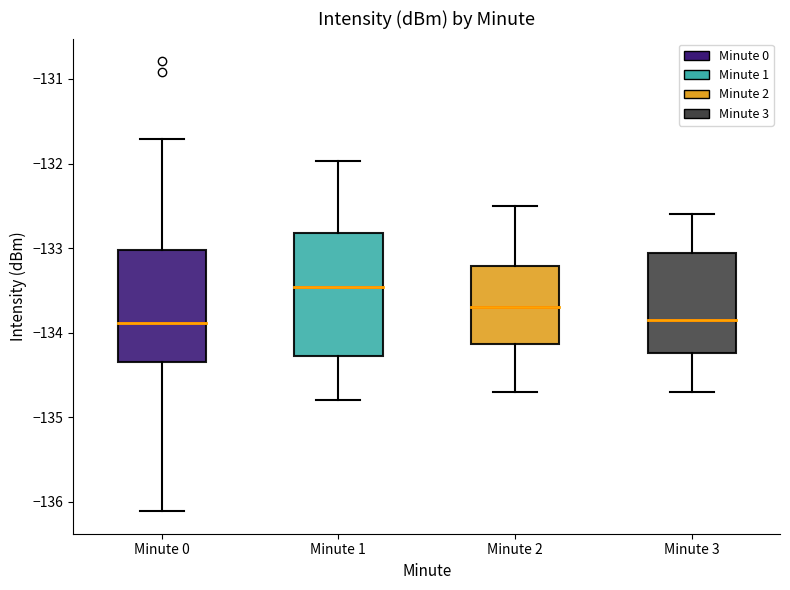

Reading left to right, read every box against the y-axis: the position of its median line, the range the box covers, and the ends of its whiskers. The values are not printed on the chart, so give them approximately, as read against the axis.

Minute 0: median -133.9, box -134.3 to -133.0, whiskers -136.1 to -131.7
Minute 1: median -133.5, box -134.3 to -132.8, whiskers -134.8 to -132.0
Minute 2: median -133.7, box -134.1 to -133.2, whiskers -134.7 to -132.5
Minute 3: median -133.8, box -134.2 to -133.1, whiskers -134.7 to -132.6